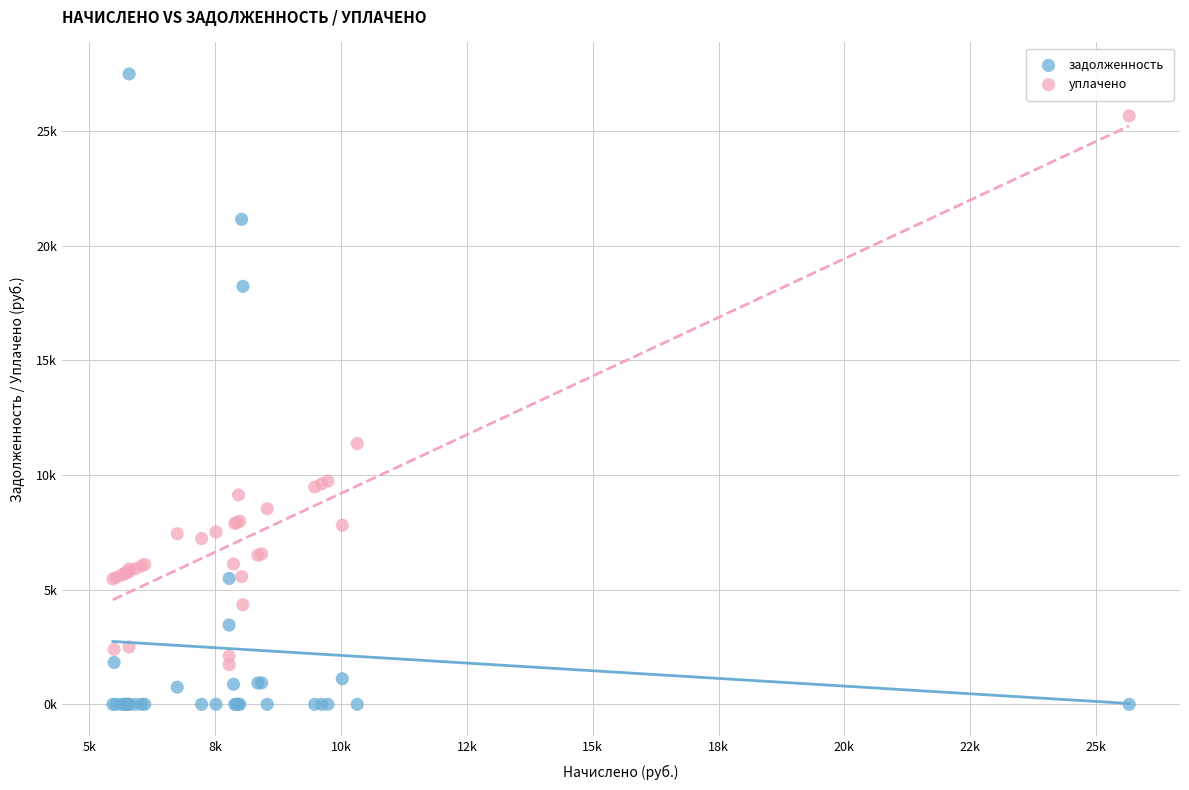

Which series contains the lowest Y value?

задолженность